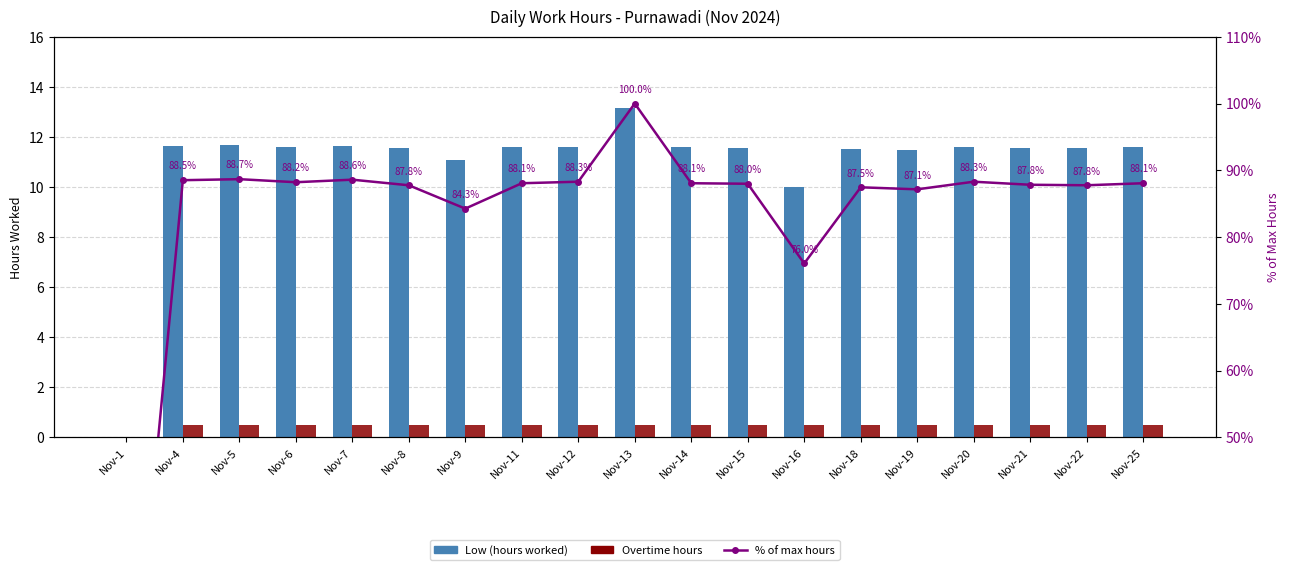

How many positive values does the Overtime hours series have?

18